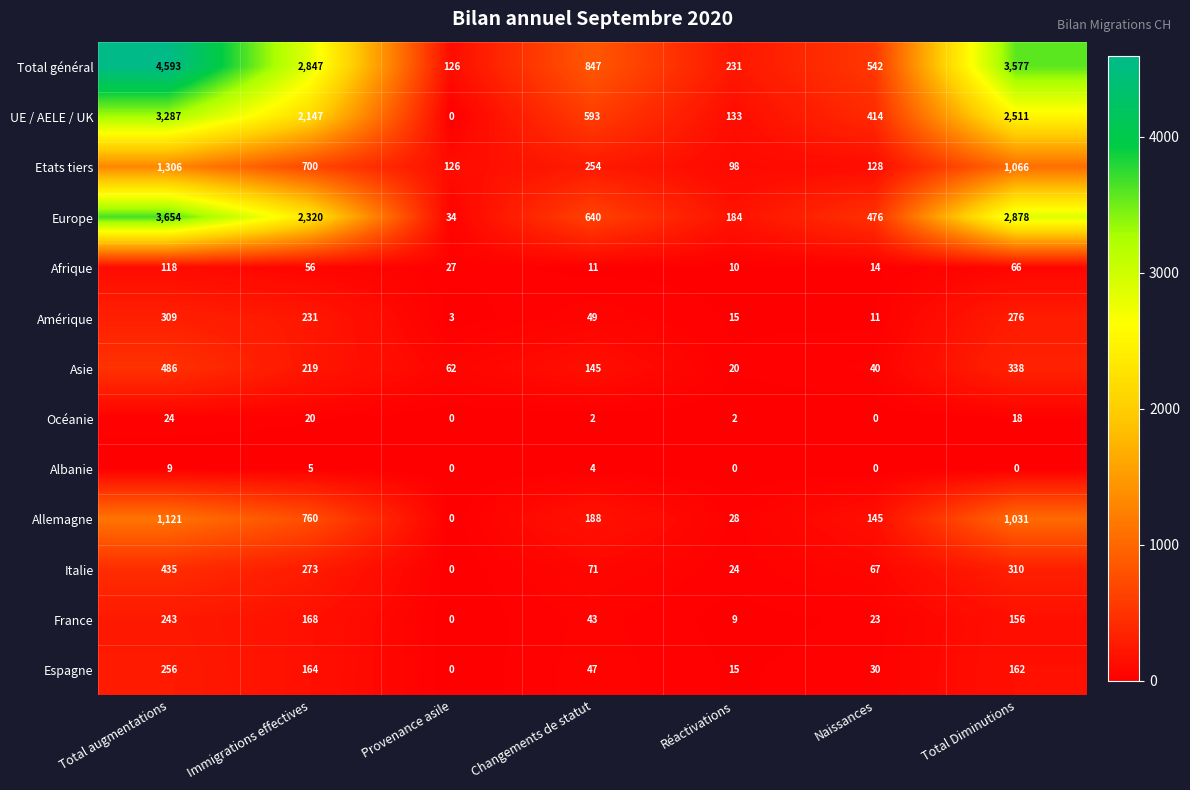

At Changements de statut, list the series in order from smallest to largest.

Océanie, Albanie, Afrique, France, Espagne, Amérique, Italie, Asie, Allemagne, Etats tiers, UE / AELE / UK, Europe, Total général